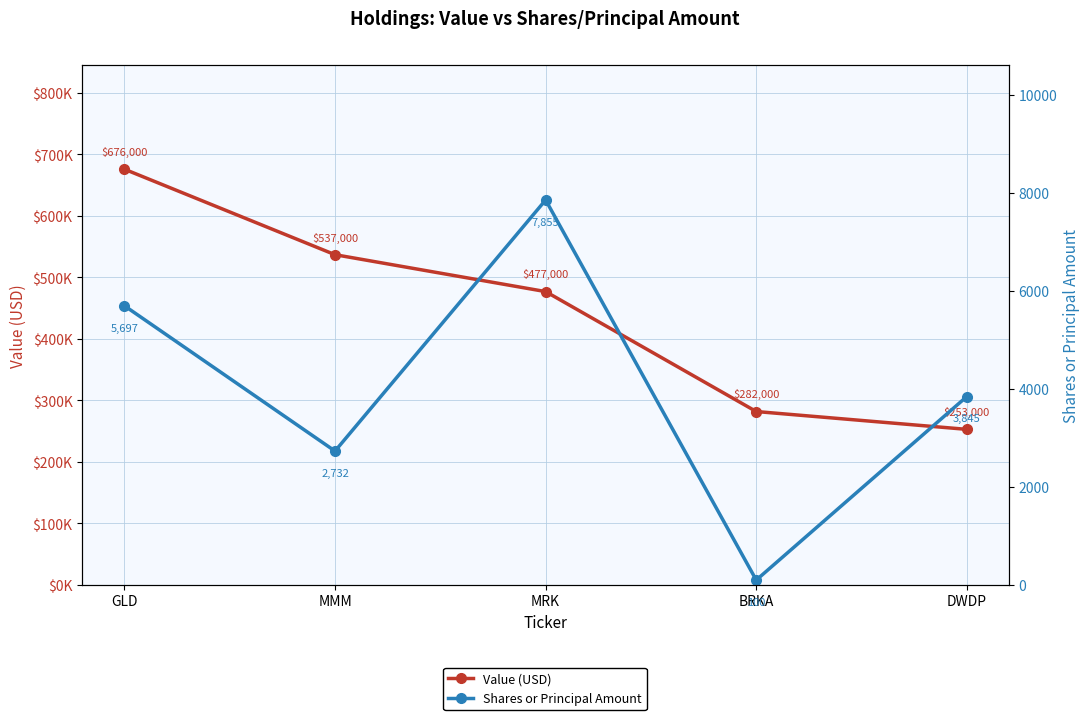

What are all the series names shown in the legend?

Value (USD), Shares or Principal Amount